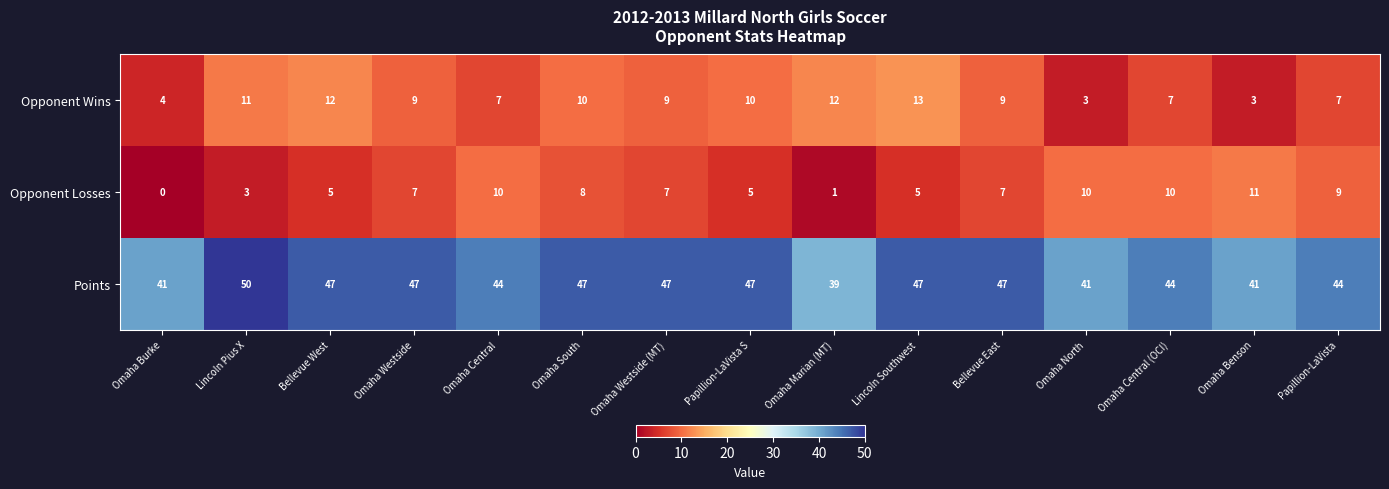

Read the Opponent Wins value at Omaha Central (OCI), to the nearest 10.

10